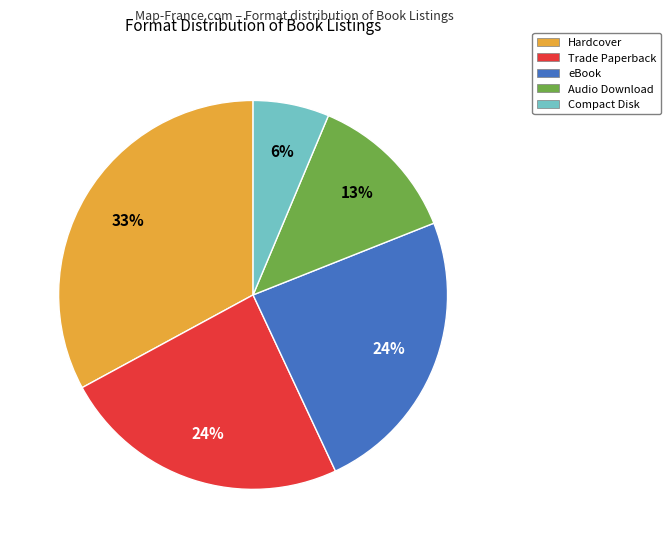

Do Trade Paperback and Compact Disk together represent more than half of the pie?

No